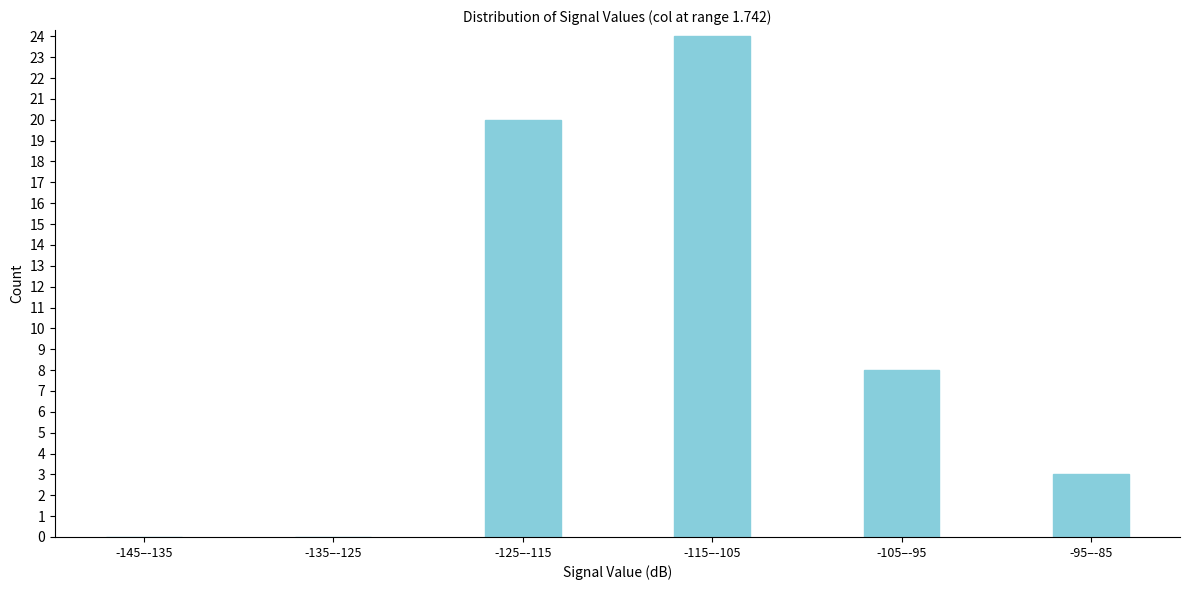

Reading left to right, extract all data points from this chart.

-145–-135=0	-135–-125=0	-125–-115=20	-115–-105=24	-105–-95=8	-95–-85=3